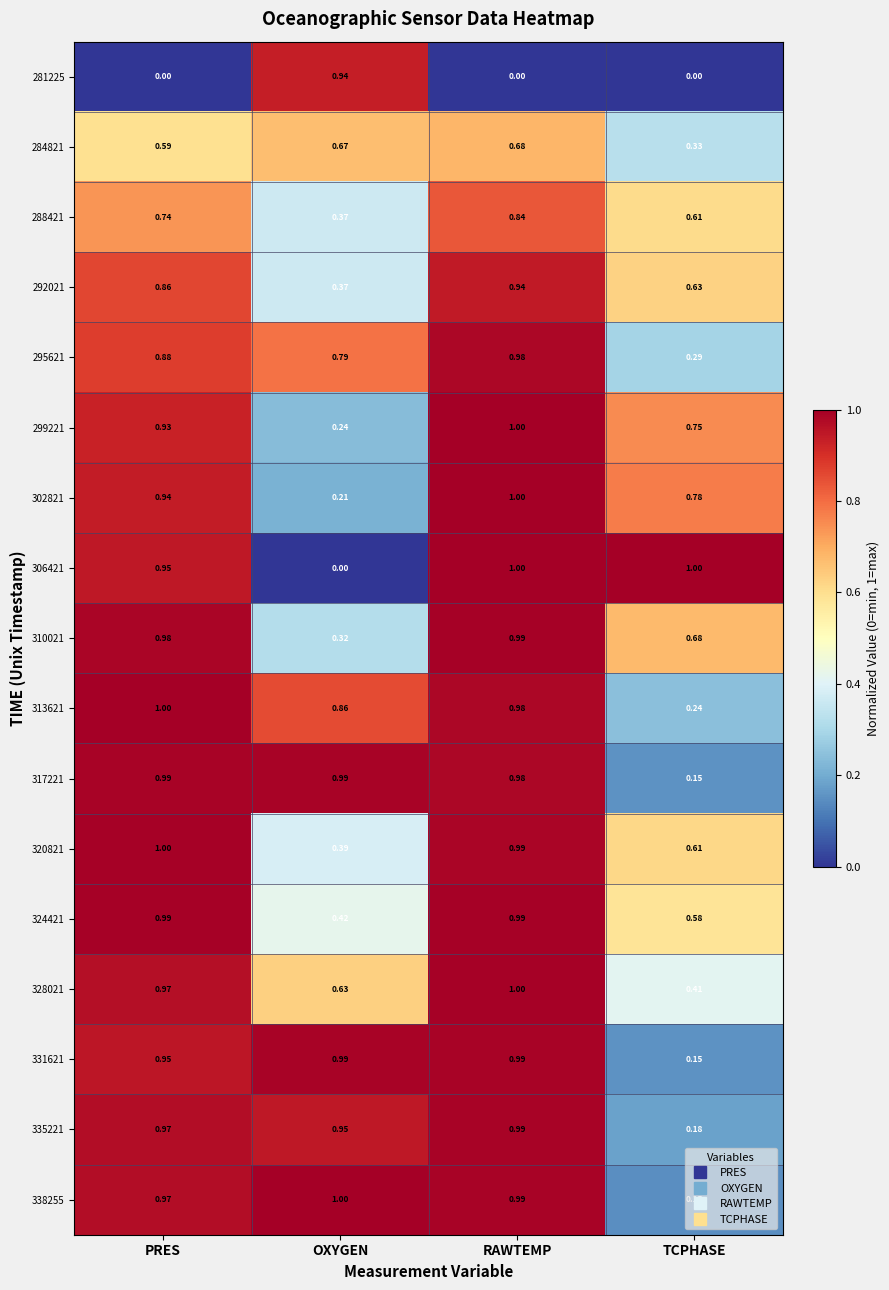

At which category is the sum across all series the highest?

RAWTEMP